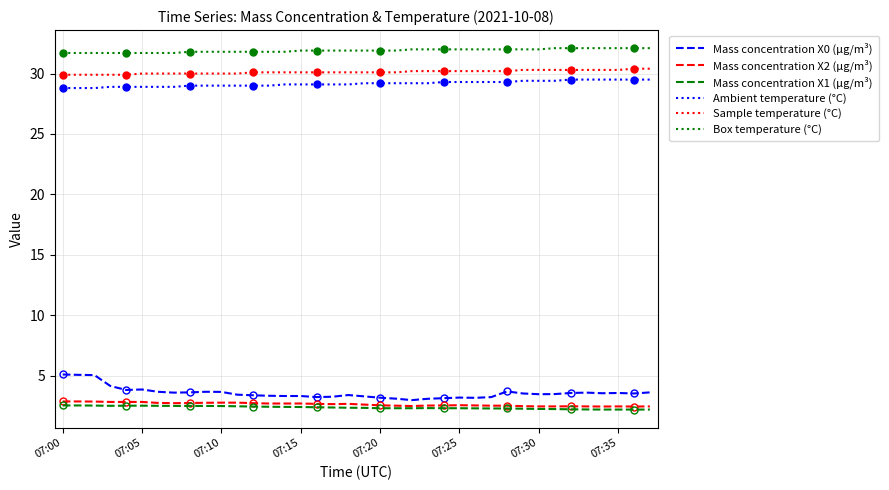

Does the chart have visible grid lines?

Yes